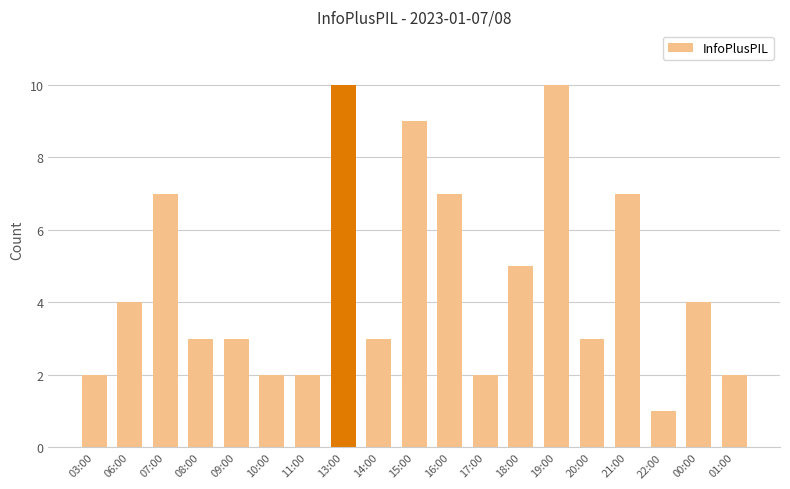

What value does the data have at 08:00?

3